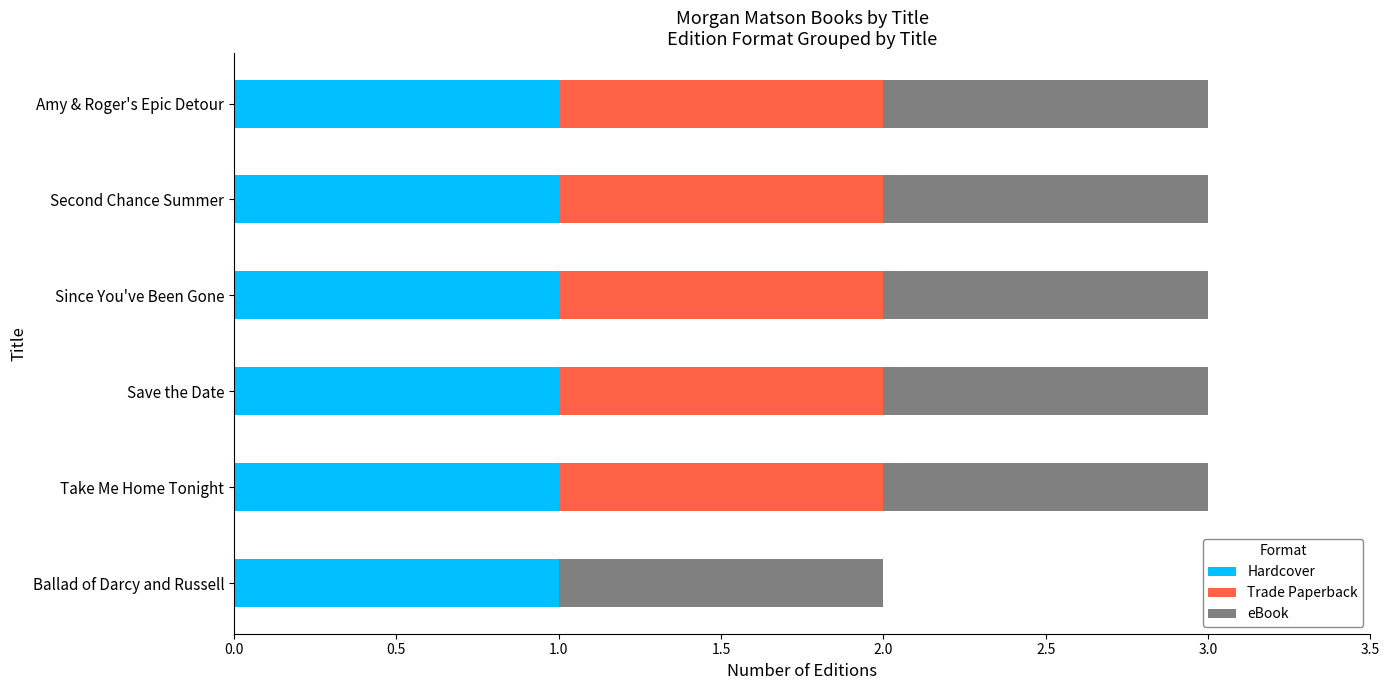

The Hardcover series shows 0 at Second Chance Summer. True or false?

False